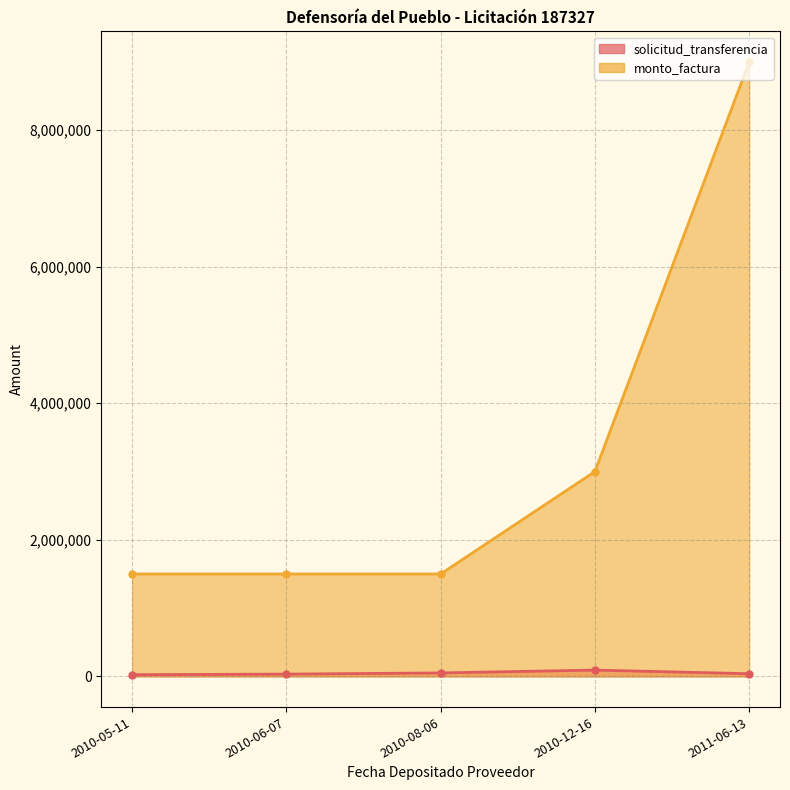

What is the label of the 1st point from the left?

2010-05-11